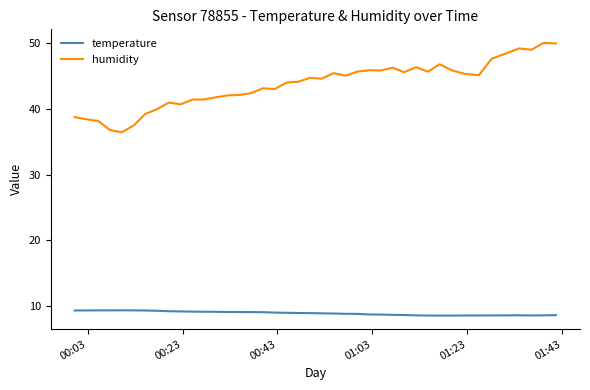

True or false: temperature and humidity cross at least once.

False